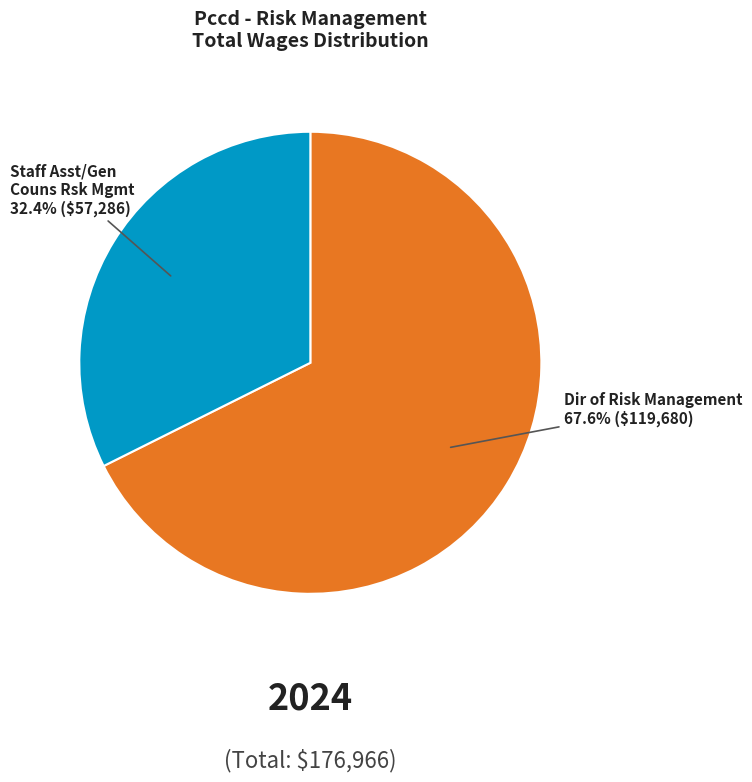

Is there a majority slice in this chart?

Yes